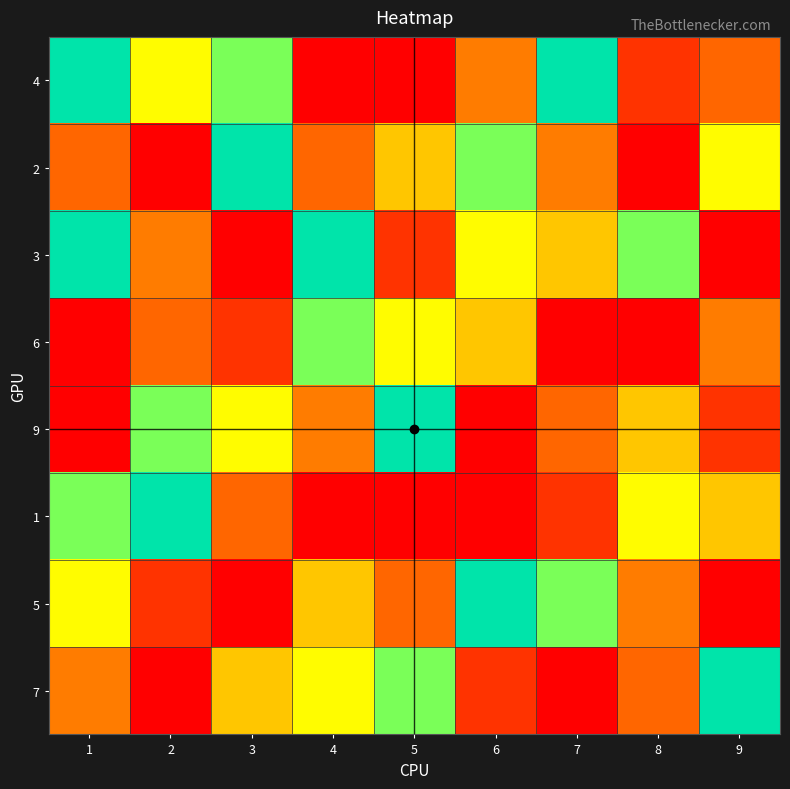

Rank the series at 6 from lowest to highest value.

9, 7, 6, 2, 5, 3, 4, 1